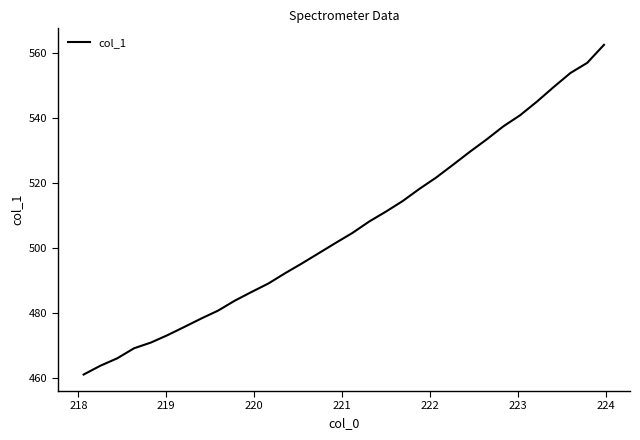

What is the maximum value shown in the chart?

562.4